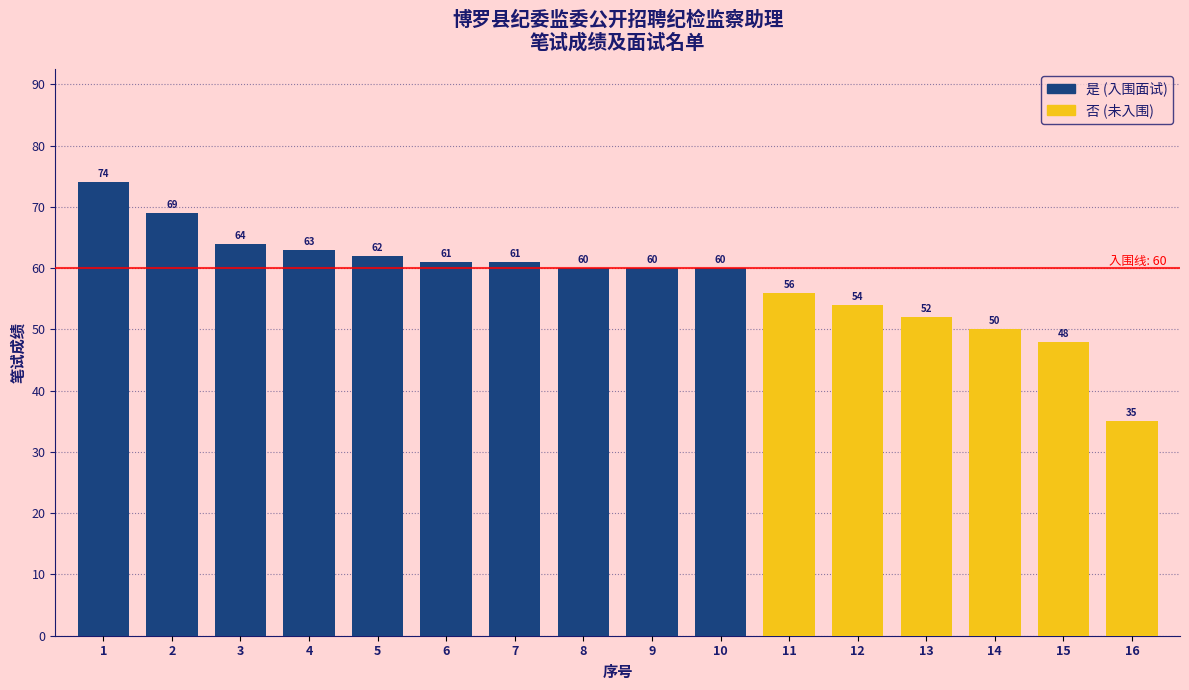

What is the ratio of the value at 4 to the value at 5?

1.0